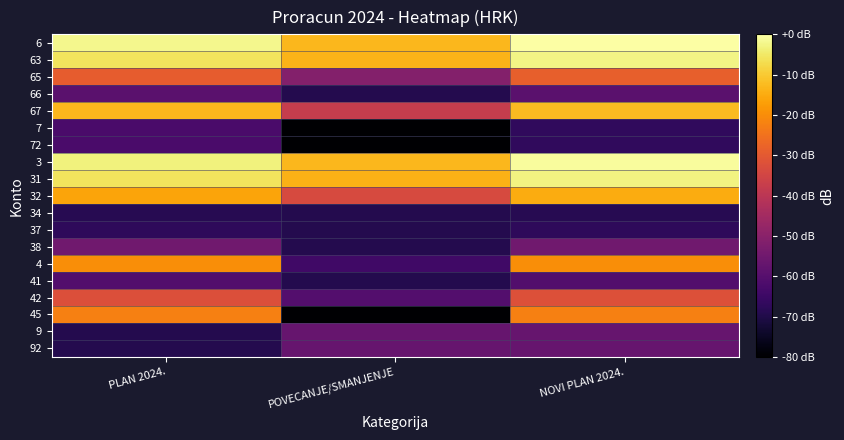

Reading left to right, what are all the values shown in this chart?

6: PLAN 2024.=-2.2	POVECANJE/SMANJENJE=-13.1	NOVI PLAN 2024.=0.0
63: PLAN 2024.=-5.7	POVECANJE/SMANJENJE=-13.7	NOVI PLAN 2024.=-2.8
65: PLAN 2024.=-29.3	POVECANJE/SMANJENJE=-51.2	NOVI PLAN 2024.=-28.7
66: PLAN 2024.=-59.2	POVECANJE/SMANJENJE=-69.2	NOVI PLAN 2024.=-59.2
67: PLAN 2024.=-12.9	POVECANJE/SMANJENJE=-37.8	NOVI PLAN 2024.=-12.5
7: PLAN 2024.=-62.5	POVECANJE/SMANJENJE=-87.2	NOVI PLAN 2024.=-67.0
72: PLAN 2024.=-62.5	POVECANJE/SMANJENJE=-87.2	NOVI PLAN 2024.=-67.0
3: PLAN 2024.=-3.4	POVECANJE/SMANJENJE=-13.0	NOVI PLAN 2024.=-0.9
31: PLAN 2024.=-5.7	POVECANJE/SMANJENJE=-13.9	NOVI PLAN 2024.=-2.9
32: PLAN 2024.=-16.0	POVECANJE/SMANJENJE=-33.5	NOVI PLAN 2024.=-15.0
34: PLAN 2024.=-68.7	POVECANJE/SMANJENJE=-69.2	NOVI PLAN 2024.=-68.7
37: PLAN 2024.=-67.5	POVECANJE/SMANJENJE=-69.2	NOVI PLAN 2024.=-67.5
38: PLAN 2024.=-54.8	POVECANJE/SMANJENJE=-69.2	NOVI PLAN 2024.=-54.8
4: PLAN 2024.=-19.9	POVECANJE/SMANJENJE=-64.2	NOVI PLAN 2024.=-19.9
41: PLAN 2024.=-60.7	POVECANJE/SMANJENJE=-69.2	NOVI PLAN 2024.=-60.7
42: PLAN 2024.=-32.4	POVECANJE/SMANJENJE=-60.3	NOVI PLAN 2024.=-32.2
45: PLAN 2024.=-22.2	POVECANJE/SMANJENJE=-130.8	NOVI PLAN 2024.=-22.3
9: PLAN 2024.=-69.2	POVECANJE/SMANJENJE=-56.6	NOVI PLAN 2024.=-56.6
92: PLAN 2024.=-69.2	POVECANJE/SMANJENJE=-56.6	NOVI PLAN 2024.=-56.6